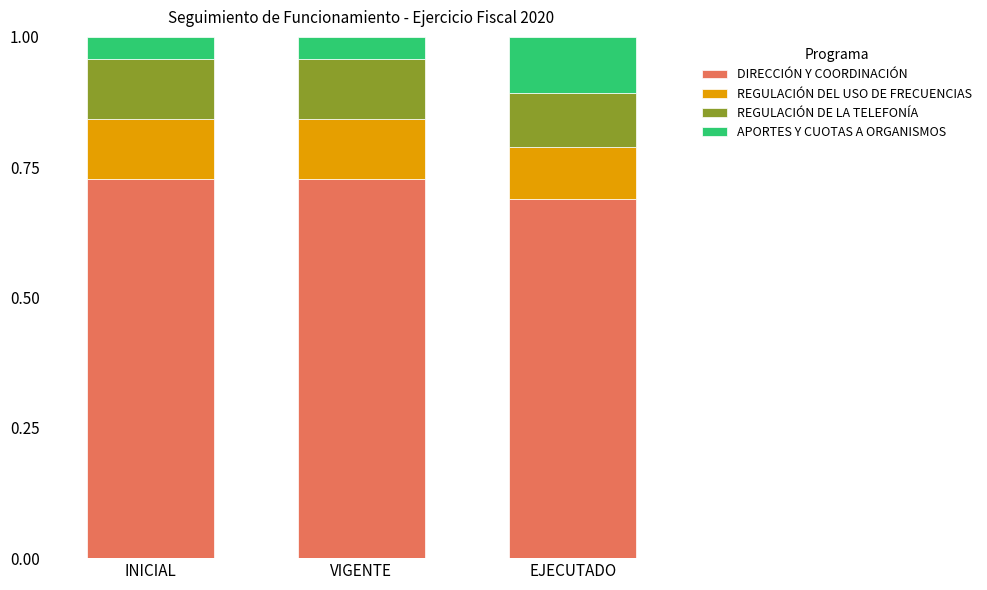

What is the total value across all series at EJECUTADO?

1.0